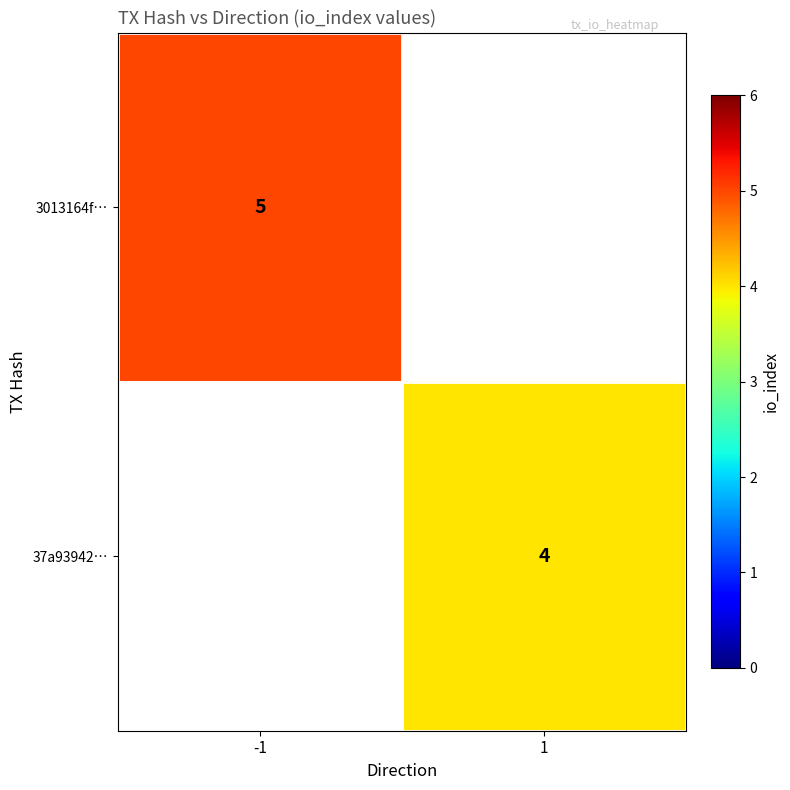

Is it true that 3013164f… equals 1 at -1?

False